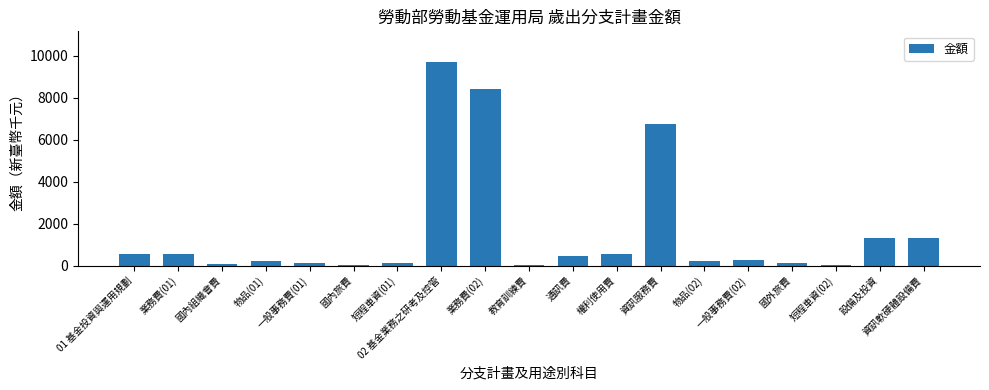

The chart shows a value of 75 at 國內組織會費. True or false?

True